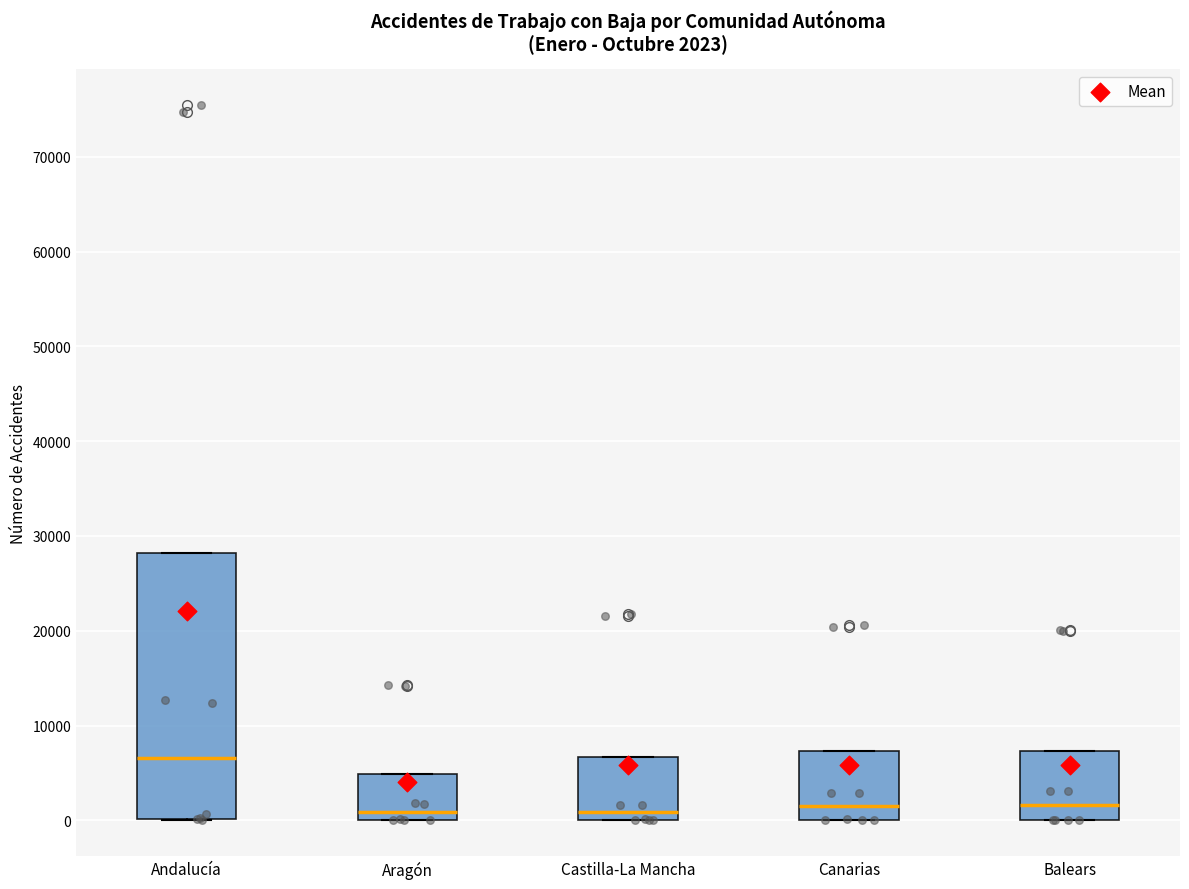

Comparing the boxes themselves (not the whiskers), which one is the tallest?

Andalucía